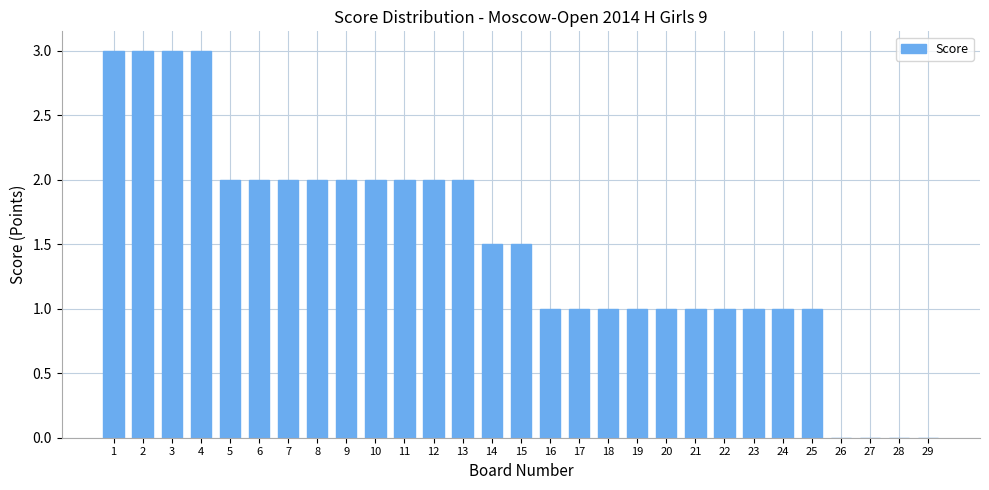

The chart shows a value of 1.2 at 12. True or false?

False